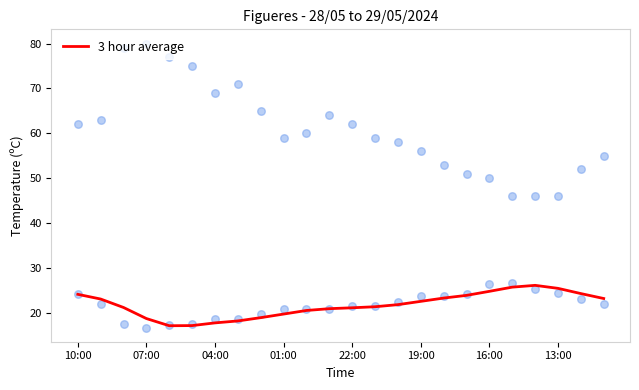

Approximately how many times larger is the value at 13 compared to 16?

0.9